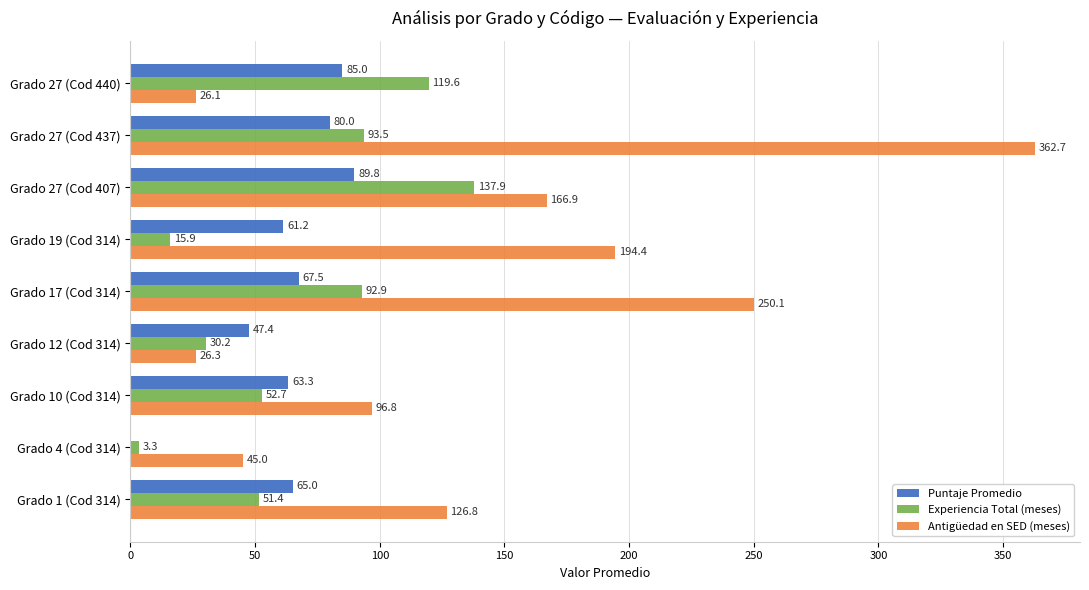

At which label does Antigüedad en SED (meses) reach its peak?

Grado 27 (Cod 437)